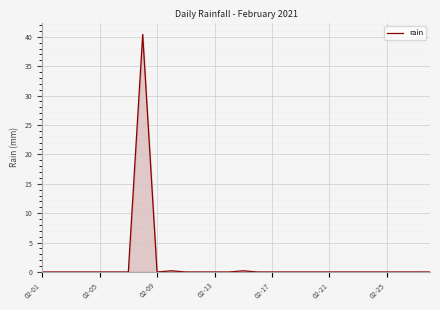

Reading left to right, transcribe all the data shown in this chart.

0.0	0.0	0.0	0.0	0.0	0.0	0.0	40.4	0.0	0.2	0.0	0.0	0.0	0.0	0.2	0.0	0.0	0.0	0.0	0.0	0.0	0.0	0.0	0.0	0.0	0.0	0.0	0.0